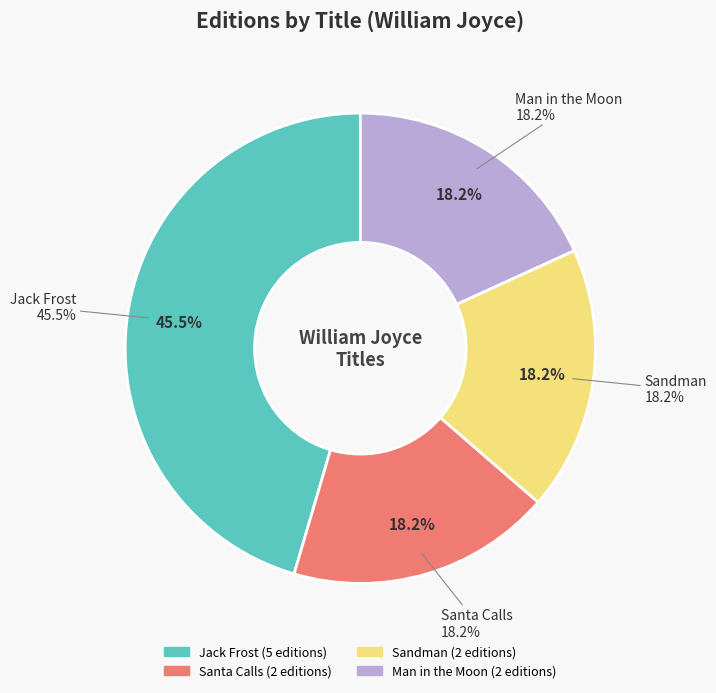

Is there any slice that represents more than half of the pie?

No